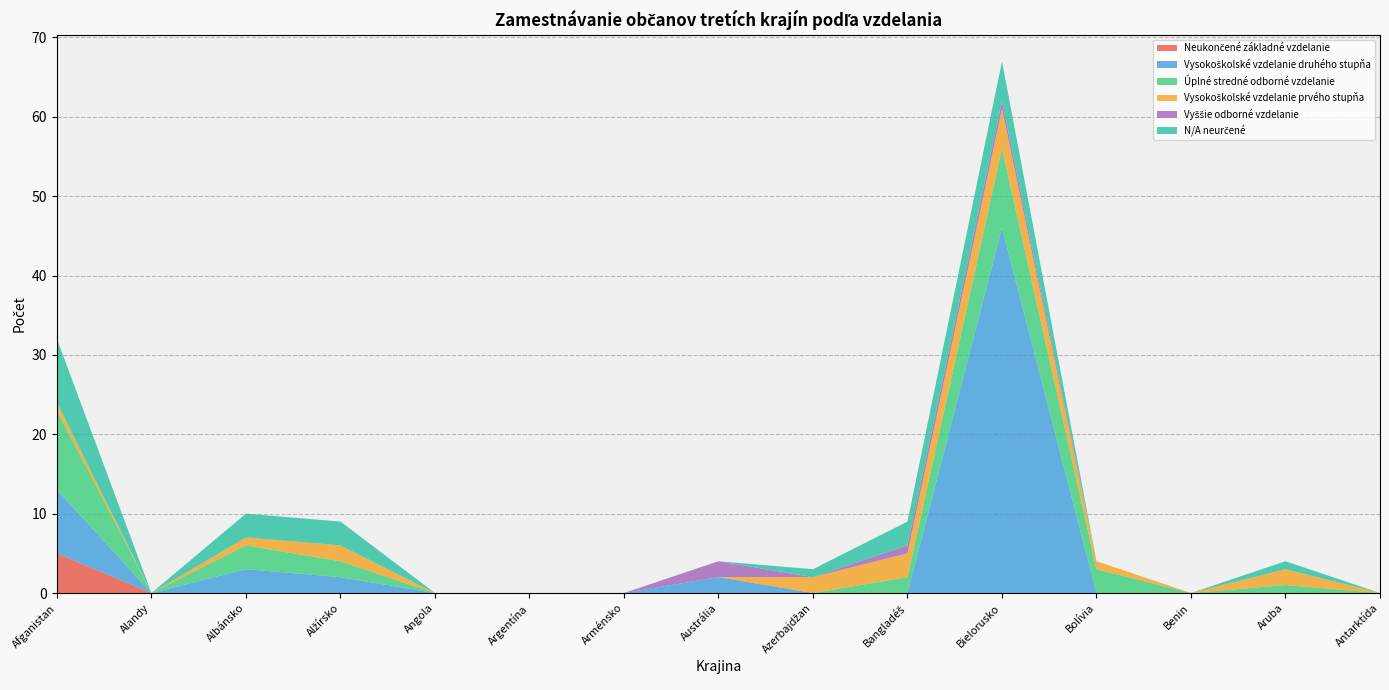

Reading left to right, list all the values displayed in this chart.

Neukončené základné vzdelanie: Afganistan=5	Alandy=0	Albánsko=0	Alžírsko=0	Angola=0	Argentína=0	Arménsko=0	Austrália=0	Azerbajdžan=0	Bangladéš=0	Bielorusko=0	Bolívia=0	Benin=0	Aruba=0	Antarktída=0
Vysokoškolské vzdelanie druhého stupňa: Afganistan=8	Alandy=0	Albánsko=3	Alžírsko=2	Angola=0	Argentína=0	Arménsko=0	Austrália=2	Azerbajdžan=0	Bangladéš=0	Bielorusko=46	Bolívia=0	Benin=0	Aruba=0	Antarktída=0
Úplné stredné odborné vzdelanie: Afganistan=10	Alandy=0	Albánsko=3	Alžírsko=2	Angola=0	Argentína=0	Arménsko=0	Austrália=0	Azerbajdžan=0	Bangladéš=2	Bielorusko=10	Bolívia=3	Benin=0	Aruba=1	Antarktída=0
Vysokoškolské vzdelanie prvého stupňa: Afganistan=1	Alandy=0	Albánsko=1	Alžírsko=2	Angola=0	Argentína=0	Arménsko=0	Austrália=0	Azerbajdžan=2	Bangladéš=3	Bielorusko=5	Bolívia=1	Benin=0	Aruba=2	Antarktída=0
Vyššie odborné vzdelanie: Afganistan=0	Alandy=0	Albánsko=0	Alžírsko=0	Angola=0	Argentína=0	Arménsko=0	Austrália=2	Azerbajdžan=0	Bangladéš=1	Bielorusko=1	Bolívia=0	Benin=0	Aruba=0	Antarktída=0
N/A neurčené: Afganistan=8	Alandy=0	Albánsko=3	Alžírsko=3	Angola=0	Argentína=0	Arménsko=0	Austrália=0	Azerbajdžan=1	Bangladéš=3	Bielorusko=5	Bolívia=0	Benin=0	Aruba=1	Antarktída=0